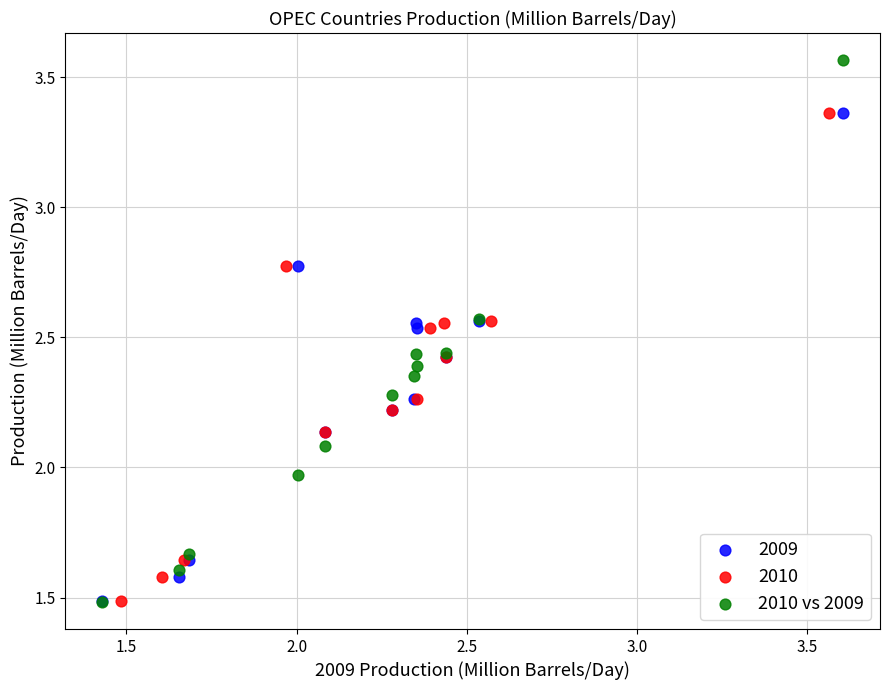

Which series has the largest Y range (max minus min)?

2010 vs 2009